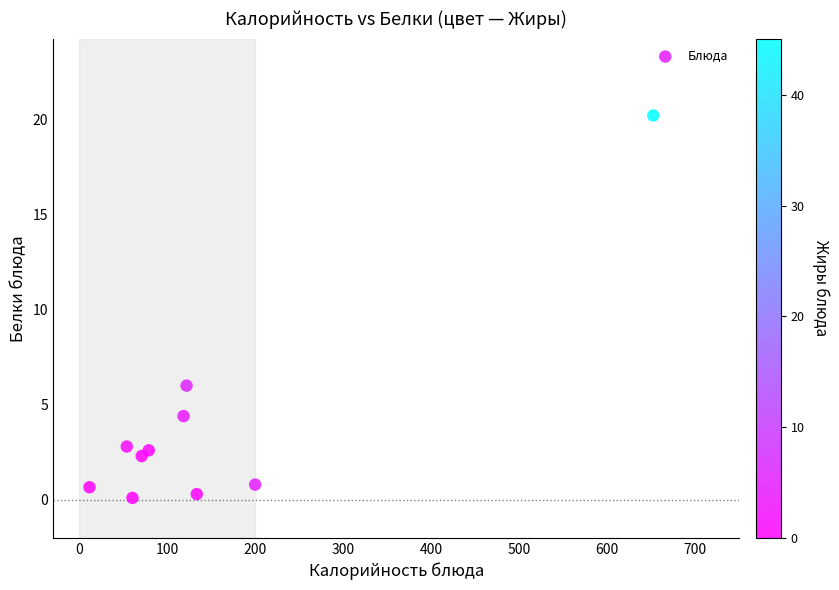

What Y value in the scatter plot is closest to 10?

6.0